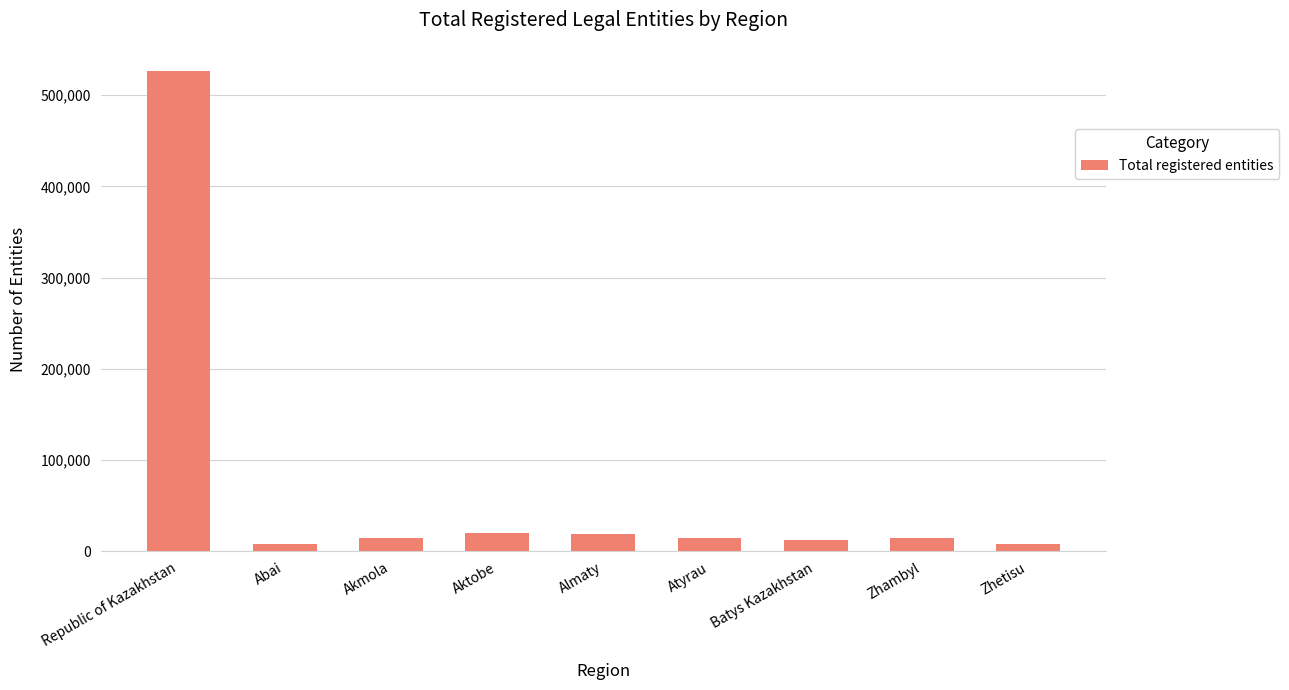

The chart shows a value of 12549 at Batys Kazakhstan. True or false?

True